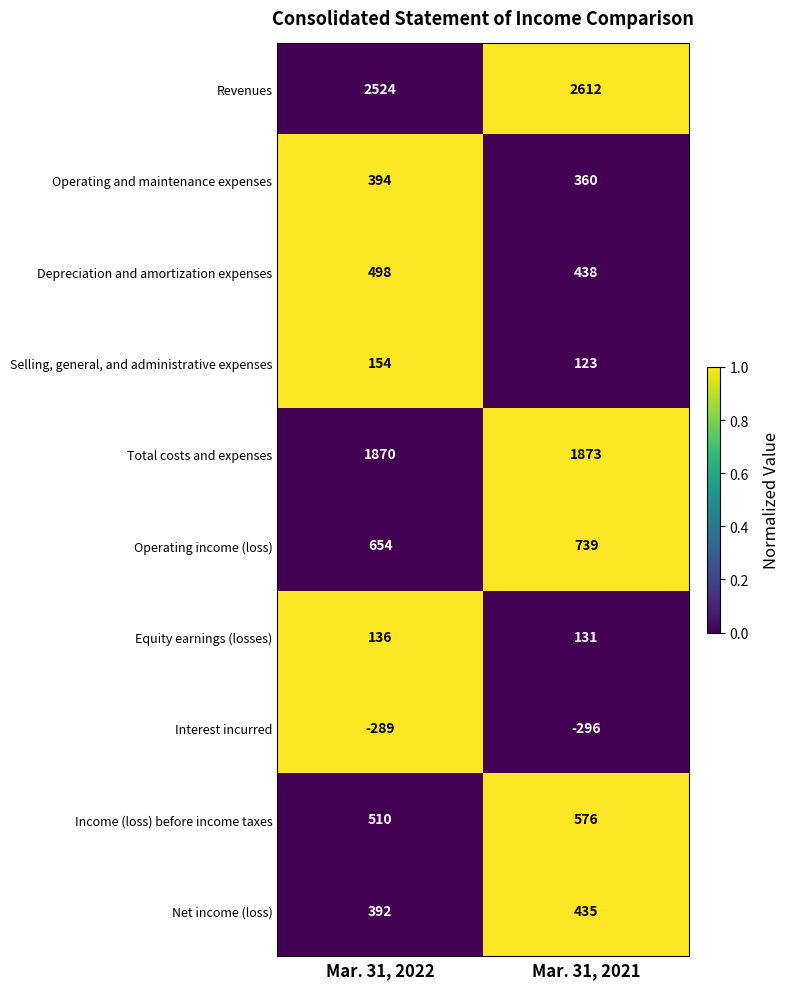

Which category has the lowest value across all series?

Mar. 31, 2021